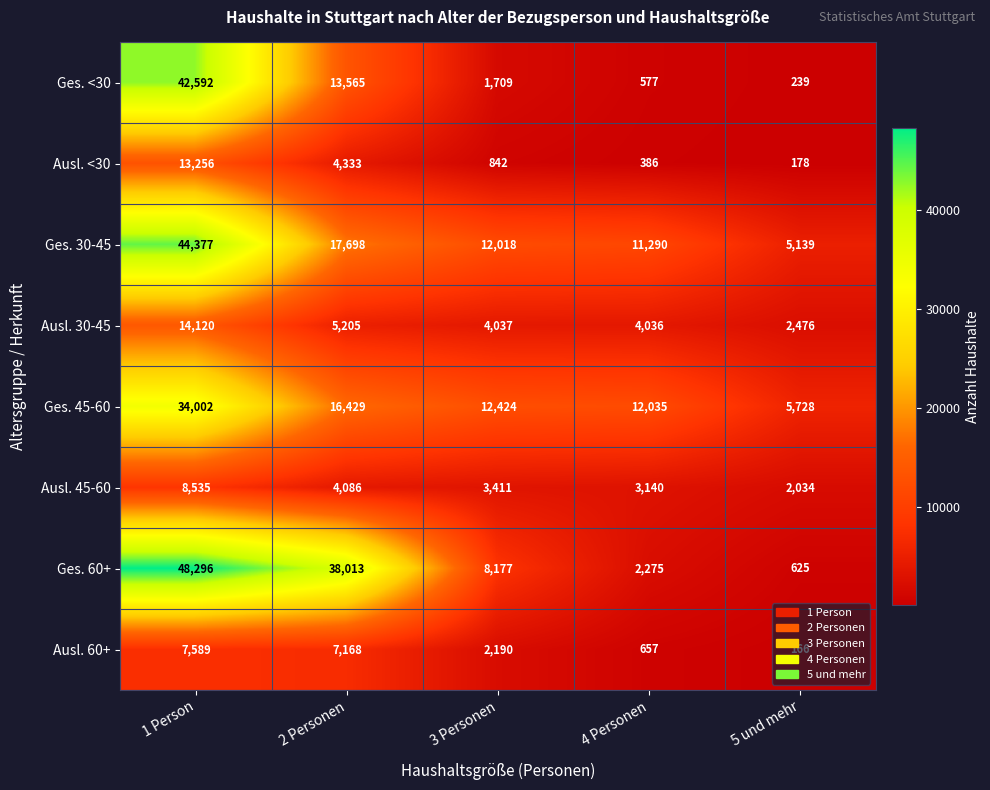

What is the difference between the maximum and minimum values in the Ausl. 60+ series?

7423